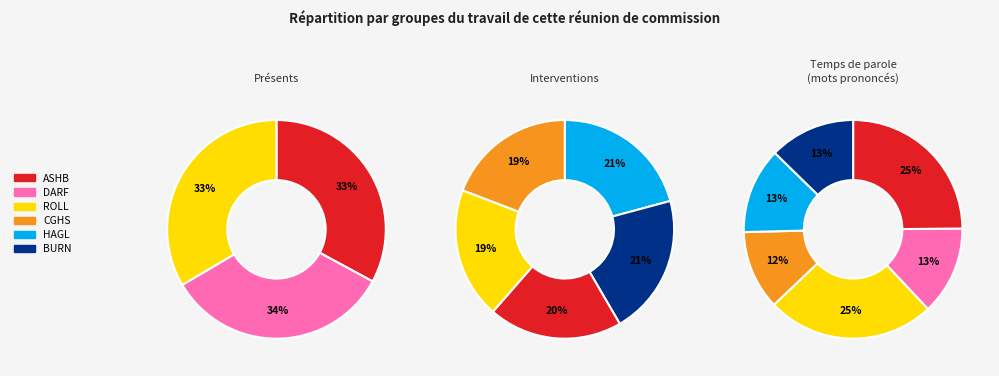

Is CGHS the majority of the pie?

No